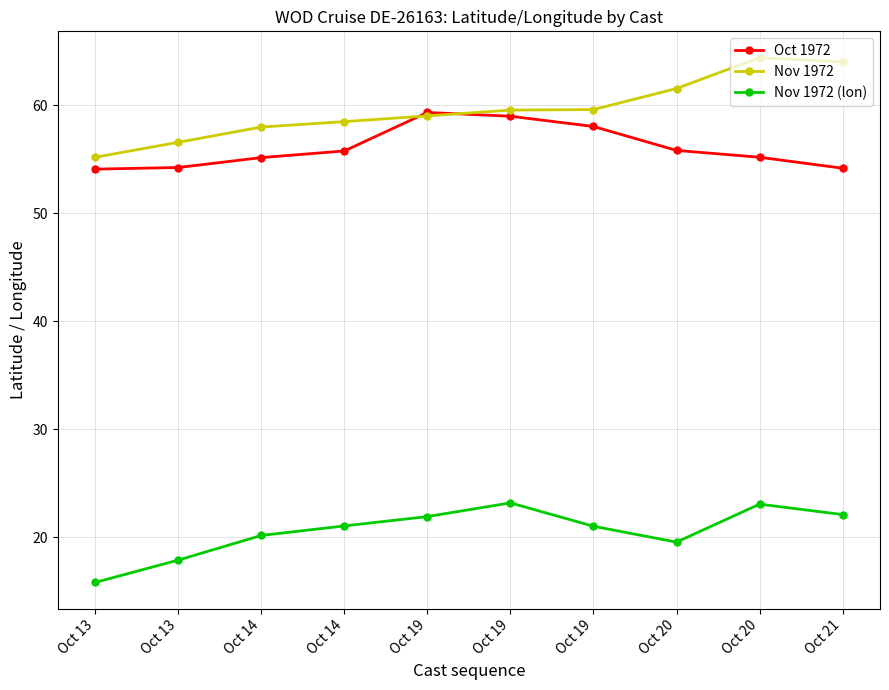

Reading right to left, transcribe all the data shown in this chart.

Oct 1972: 54.2	55.2	55.8	58.0	59.0	59.4	55.8	55.2	54.2	54.1
Nov 1972: 64.0	64.4	61.6	59.6	59.6	59.0	58.5	58.0	56.6	55.2
Nov 1972 (lon): 22.1	23.1	19.6	21.0	23.2	21.9	21.1	20.2	17.9	15.8